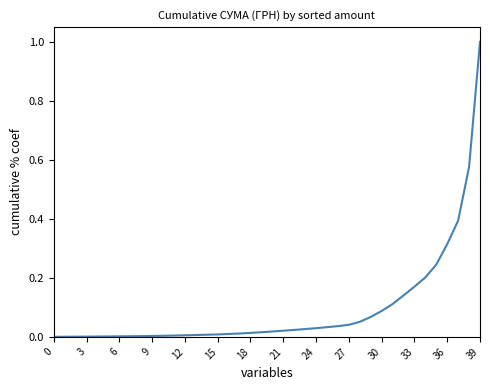

What is the maximum value shown in the chart?

1.0